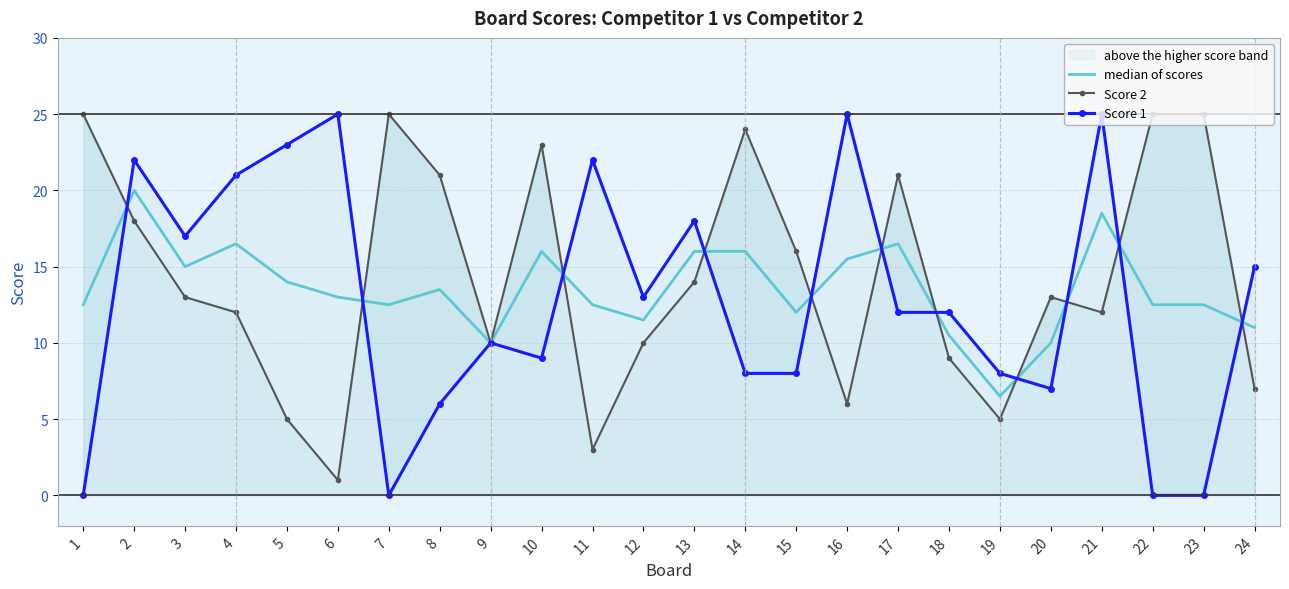

What is the difference between the highest and lowest values at 17?

9.0